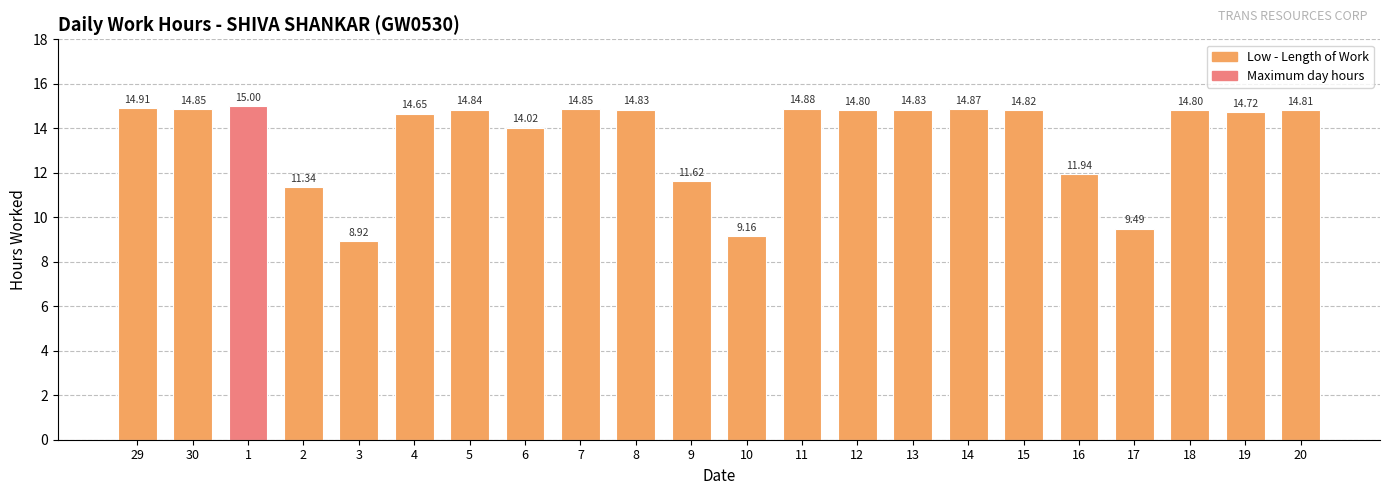

What is the label of the 8th bar from the right?

13